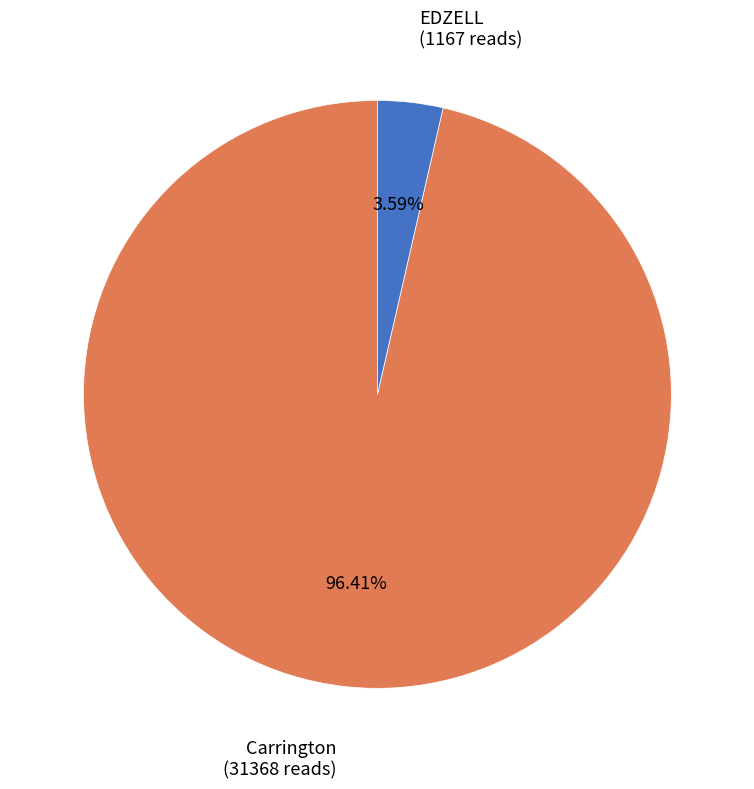

Which category has the smallest portion of the pie?

EDZELL